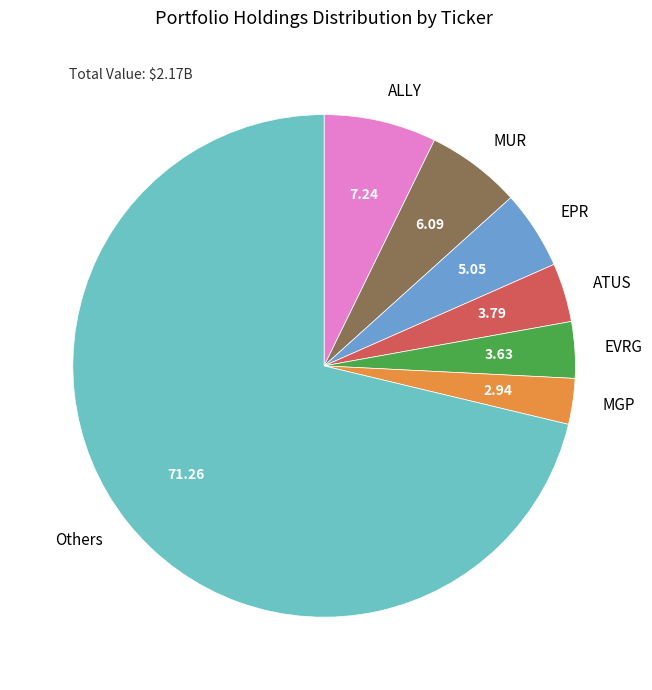

What is the ratio of the value at EVRG to the value at ALLY?

0.5